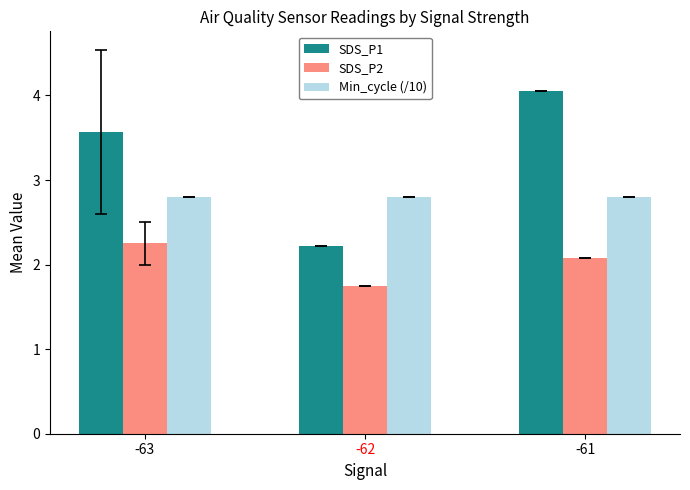

What is the minimum value for Min_cycle (/10)?

2.8